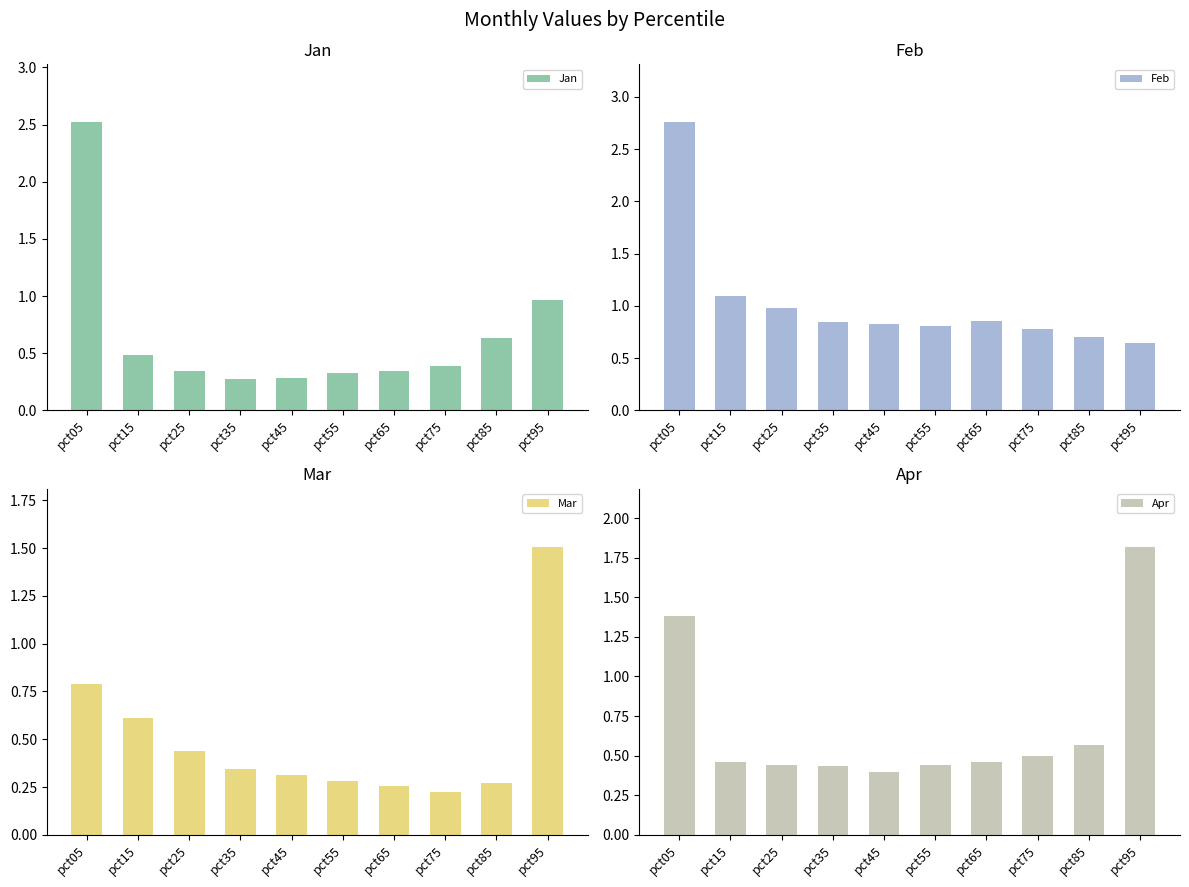

Which label corresponds to the smallest value in the chart?

pct75